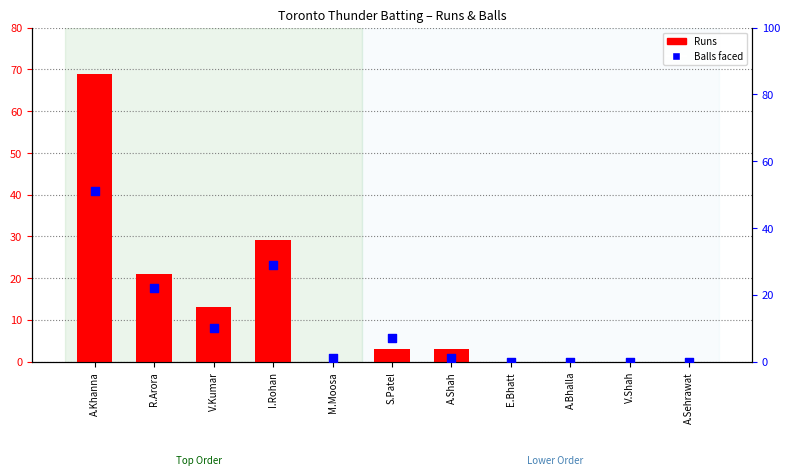

Which series has the largest Y range (max minus min)?

Runs